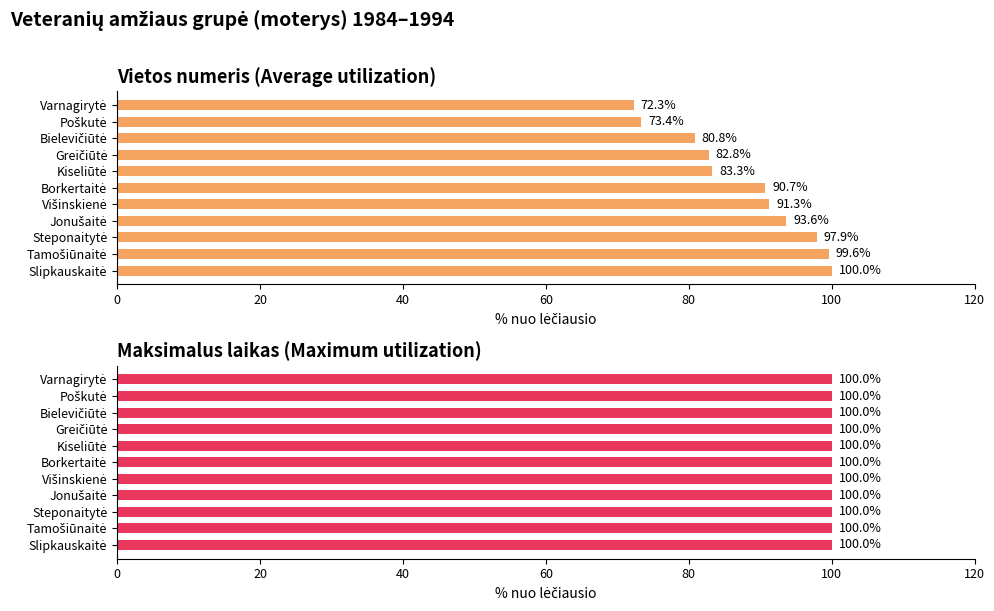

Which series has the widest spread of values?

Vietos numeris (Average utilization)